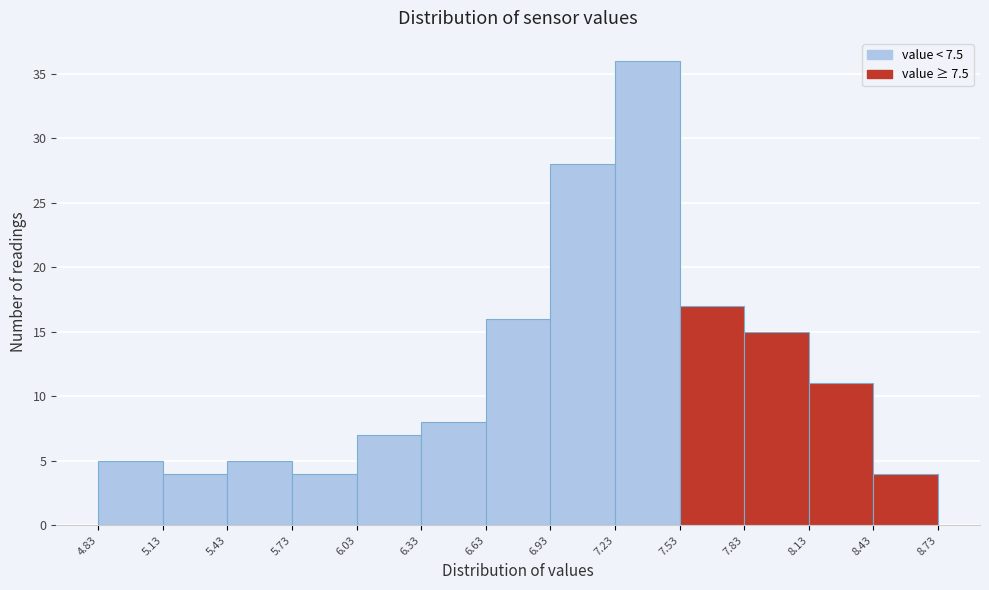

Reading left to right, transcribe this chart: for each bar, give the range it covers on the x-axis and its height. The values are not printed on the chart, so give them approximately, as read against the axis.

4.83 to 5.13: 5
5.13 to 5.43: 4
5.43 to 5.73: 5
5.73 to 6.03: 4
6.03 to 6.33: 7
6.33 to 6.63: 8
6.63 to 6.93: 16
6.93 to 7.23: 28
7.23 to 7.53: 36
7.53 to 7.83: 17
7.83 to 8.13: 15
8.13 to 8.43: 11
8.43 to 8.73: 4